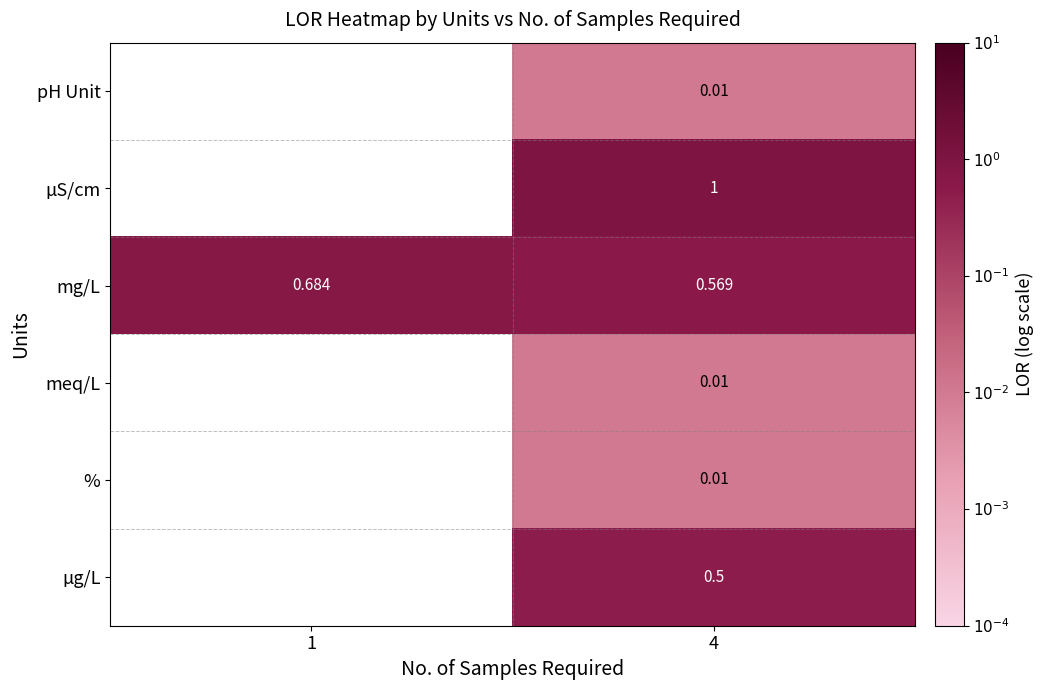

Between 1 and 4, which is larger?

4